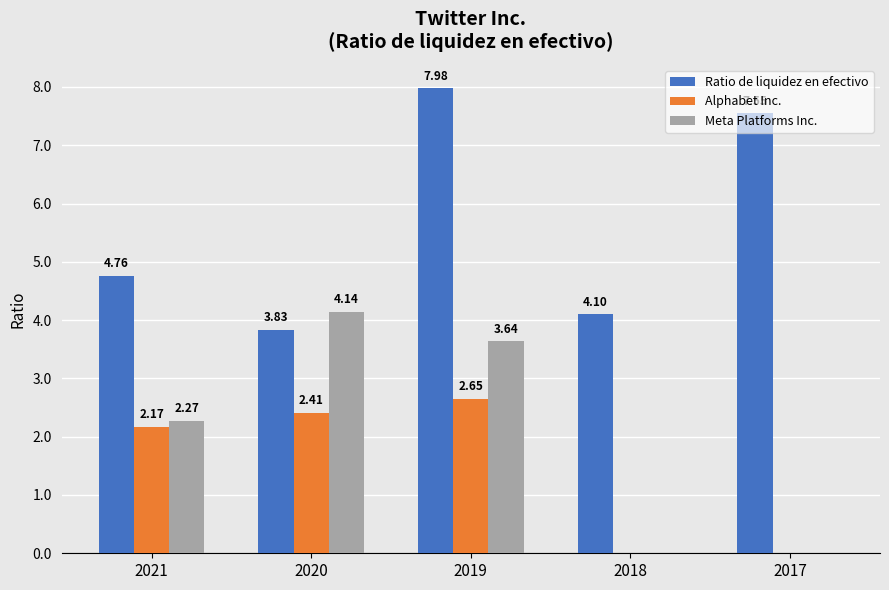

The value of Meta Platforms Inc. at 2020 is 5.8. True or false?

False